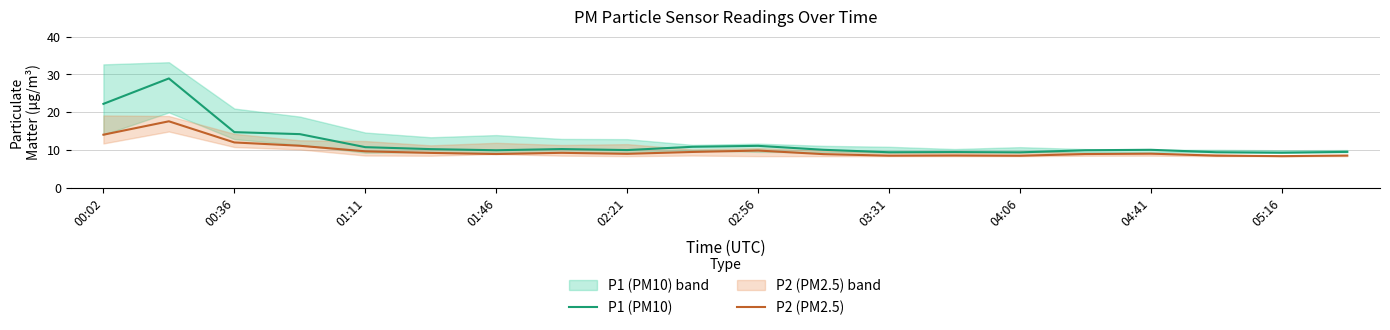

Which series has the largest total across all categories?

P1 (PM10)